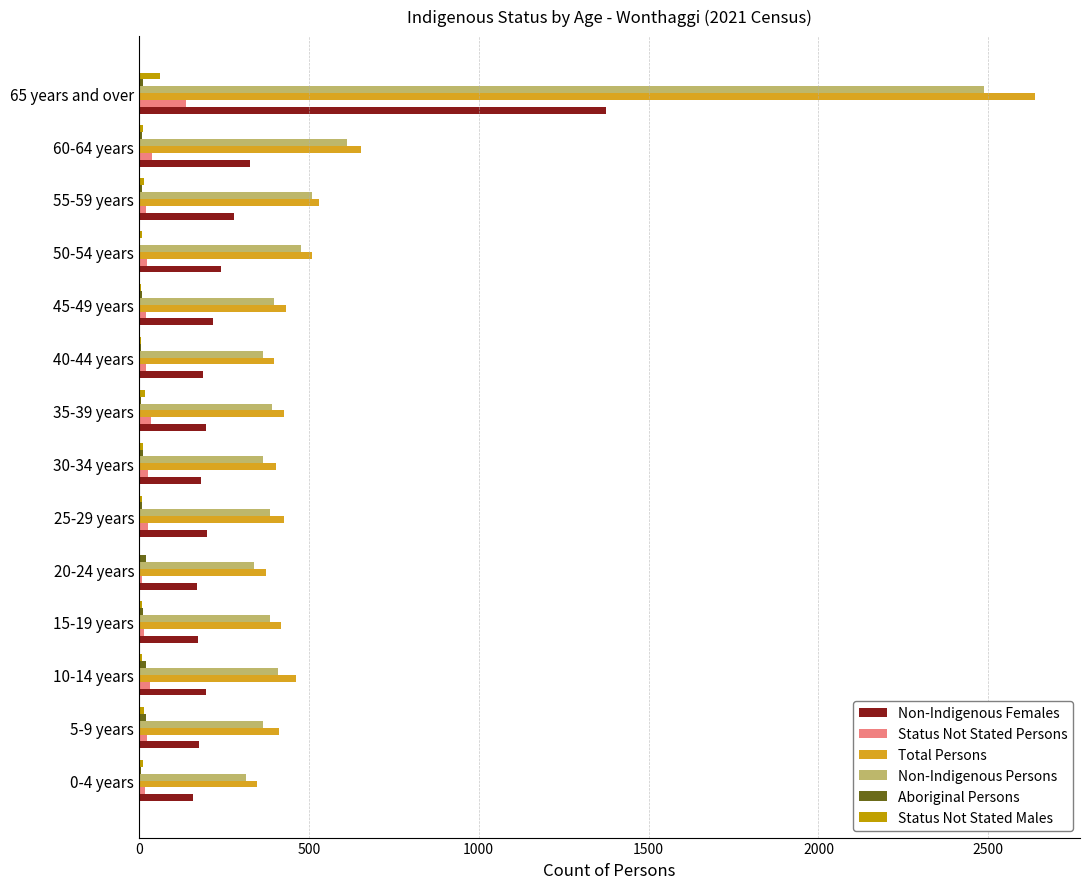

Which series has the largest range (max minus min)?

Total Persons